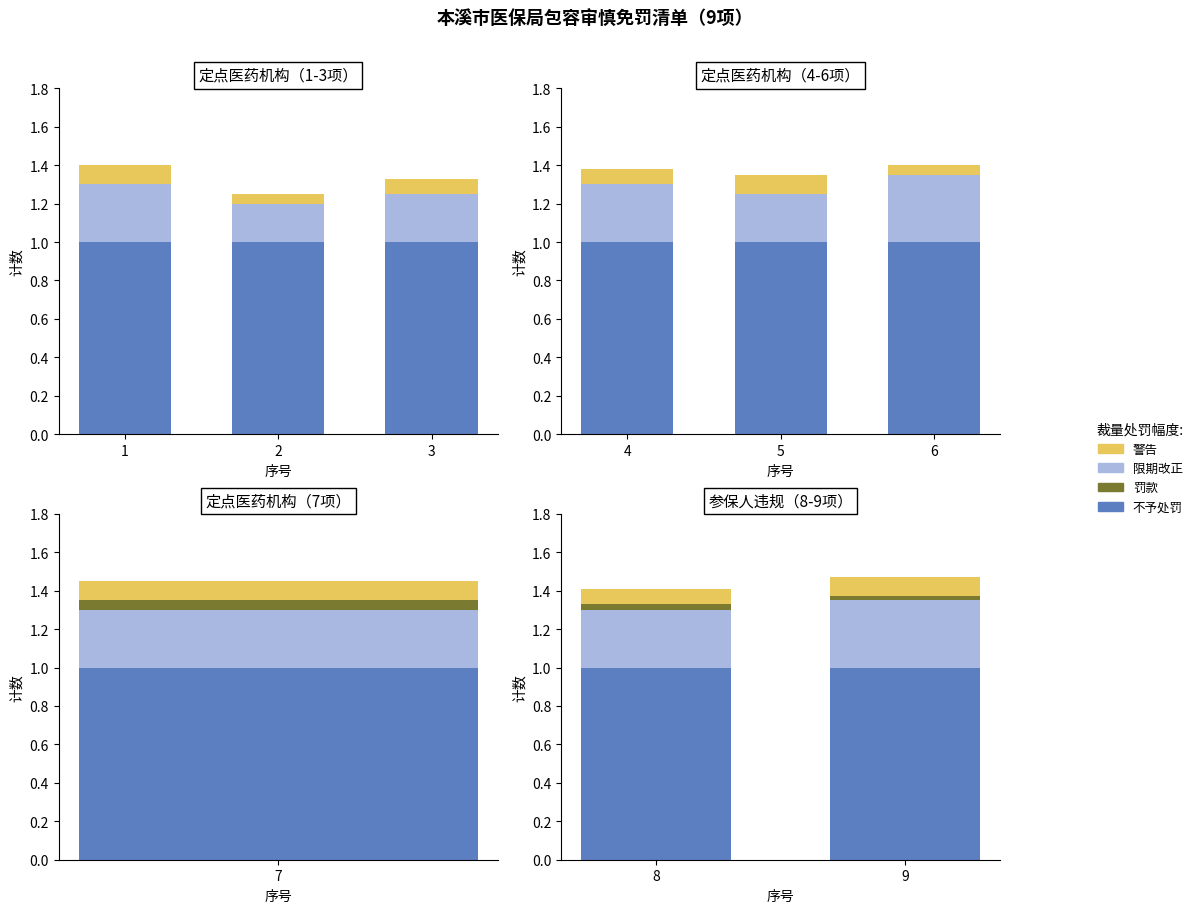

At how many categories does at least one series exceed 0?

2